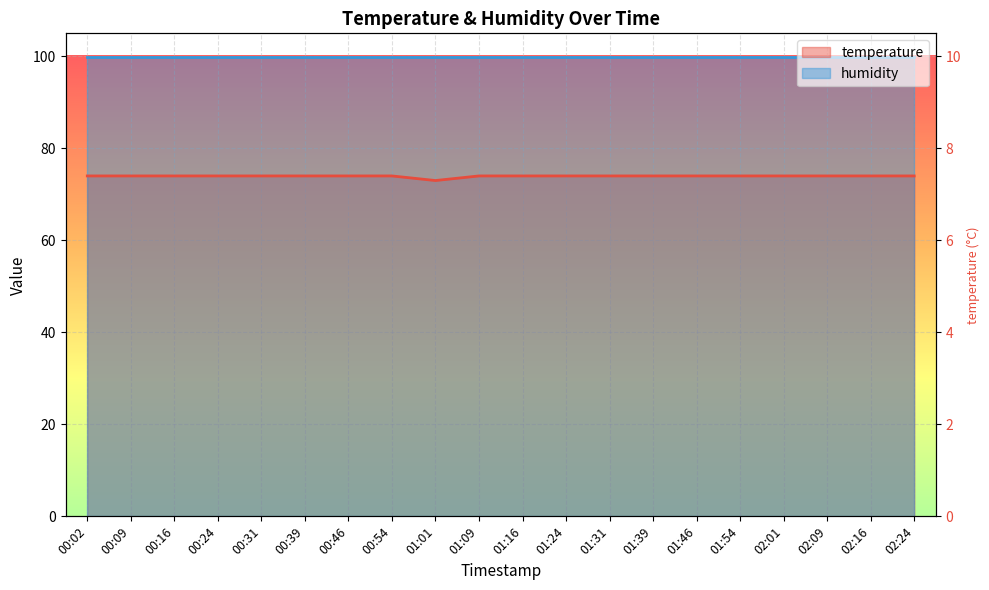

Where is the data nearest to the value 73?

01:01